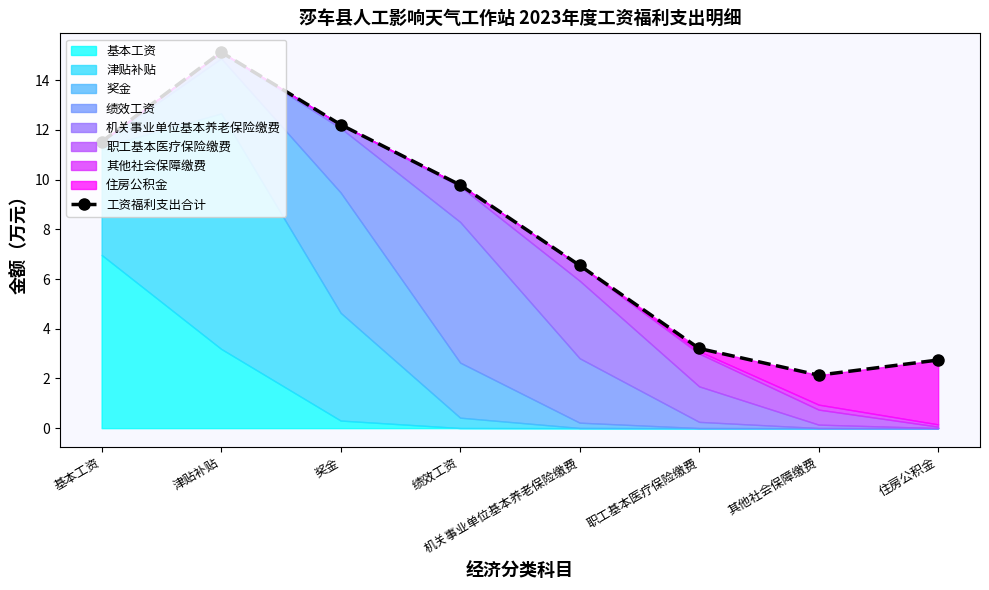

At which category does the chart reach its minimum across all series?

其他社会保障缴费